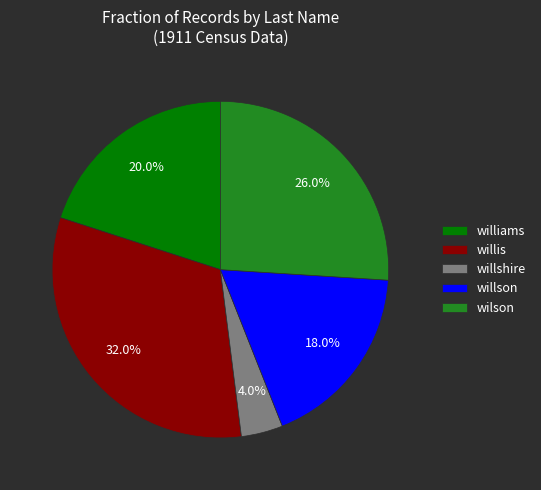

Which category has the biggest portion of the pie?

willis